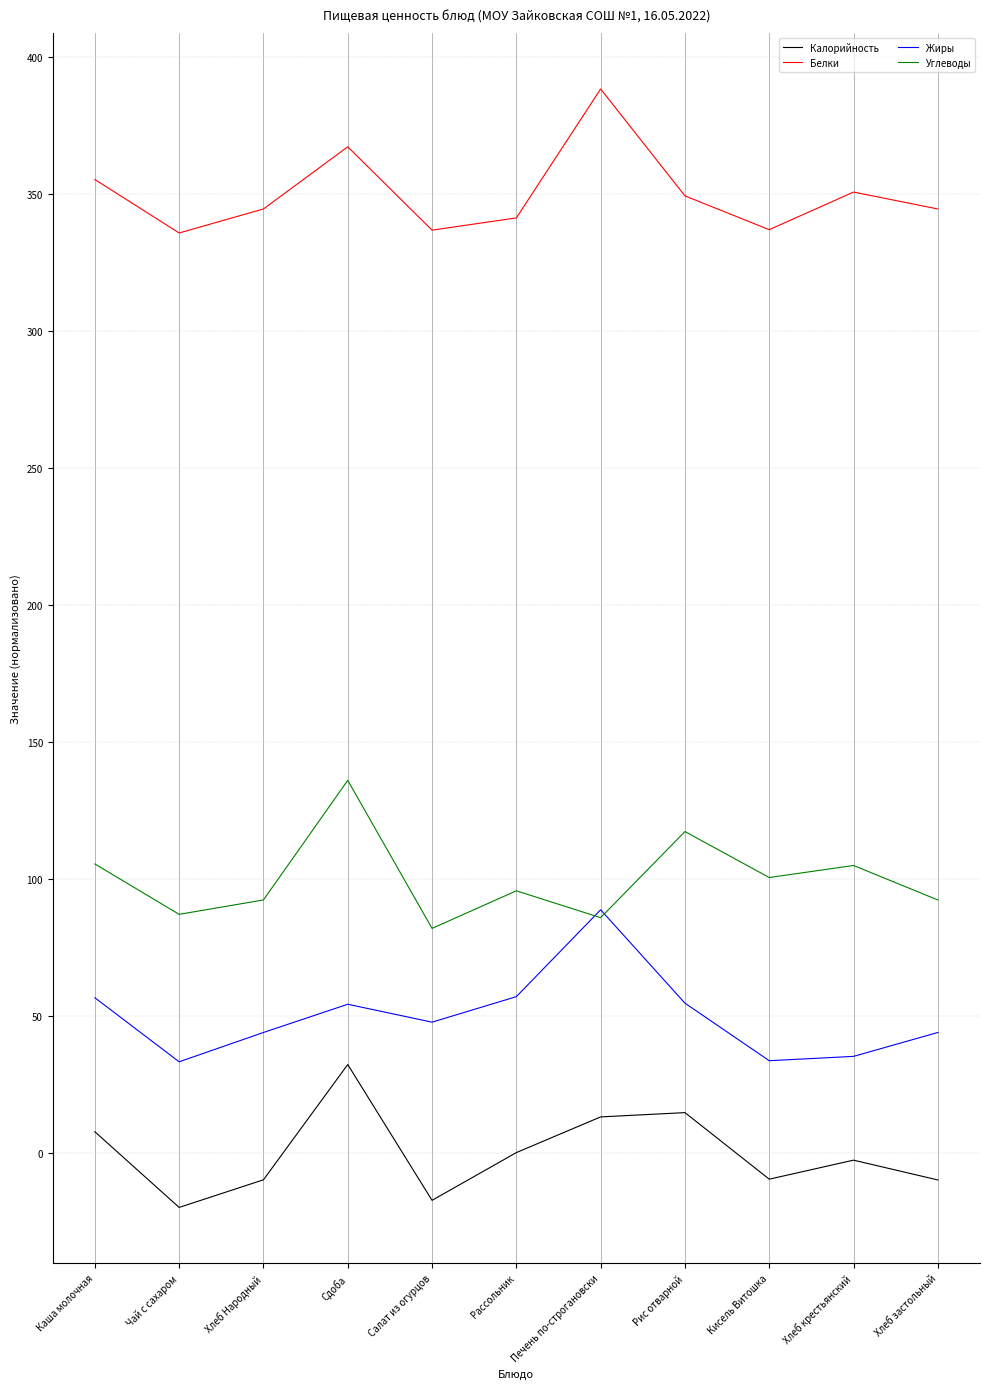

What is the difference between the second highest and minimum values in the Белки series?

31.4